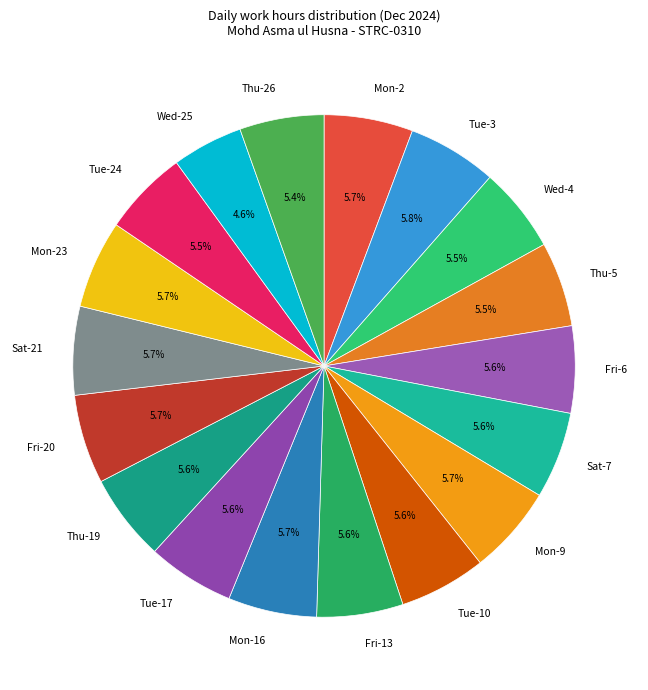

Do Fri-20 and Mon-2 together represent more than half of the pie?

No